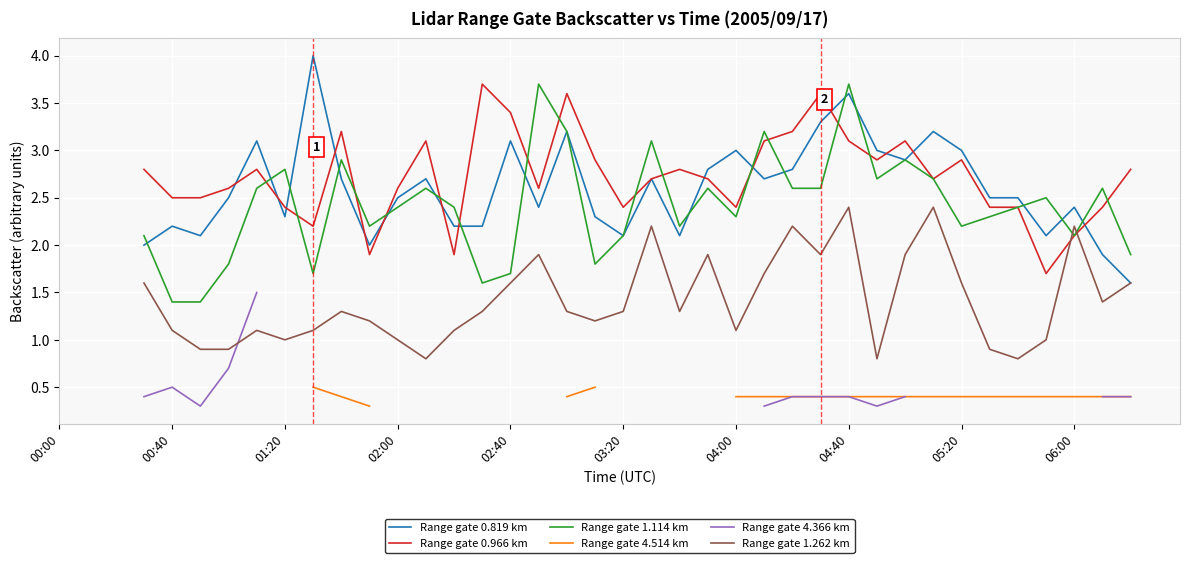

How many lines are shown in the chart?

6